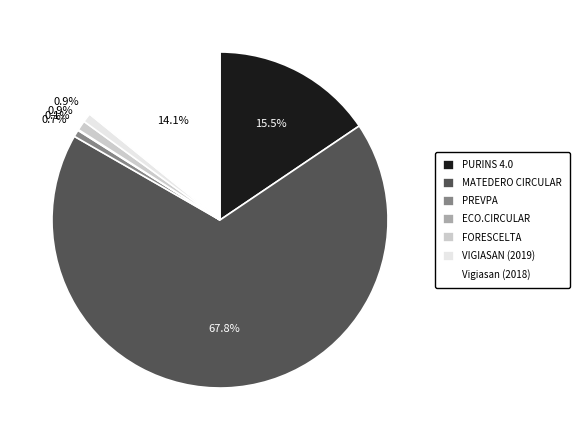

What is the ratio of the value at FORESCELTA to the value at Vigiasan (2018)?

0.1